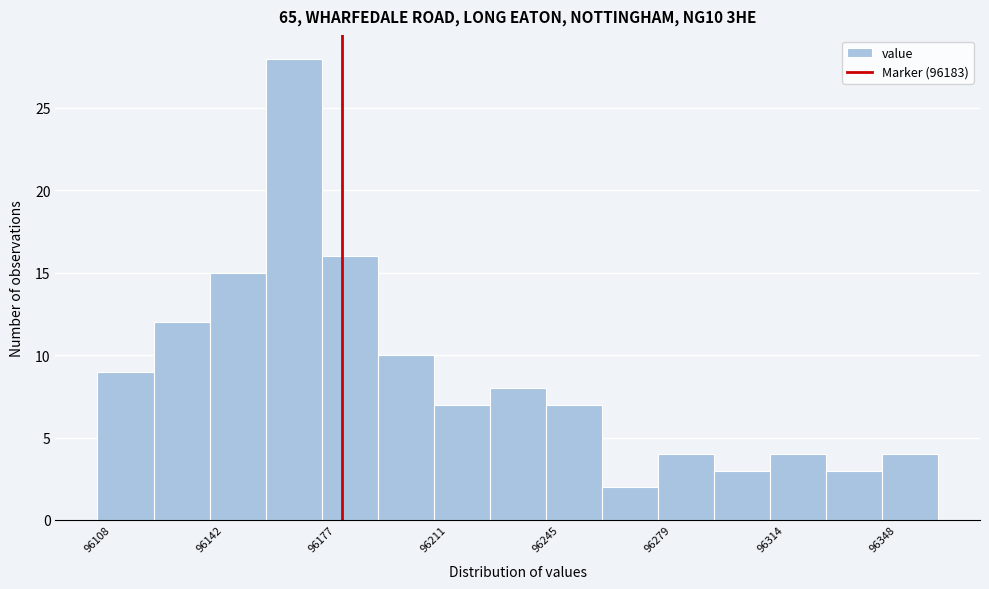

Around what value on the x-axis is the tallest bar? Give the approximate position of its centre, as read against the axis.

96170